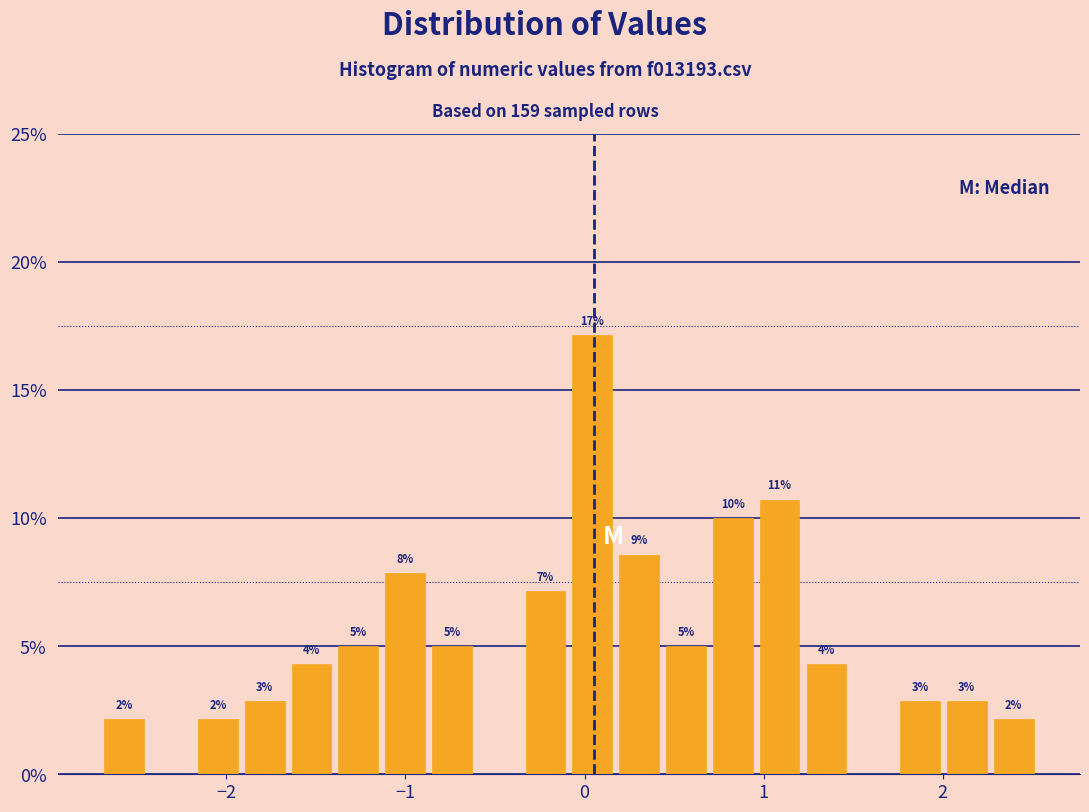

Around what value on the x-axis is the tallest bar? Give the approximate position of its centre, as read against the axis.

0.0